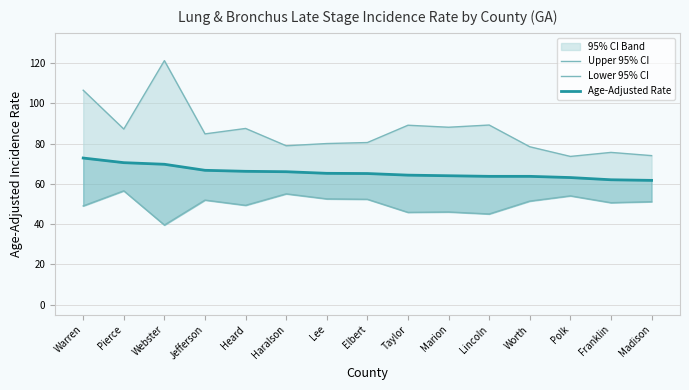

What is the spread (max minus min) of values at Webster?

81.7